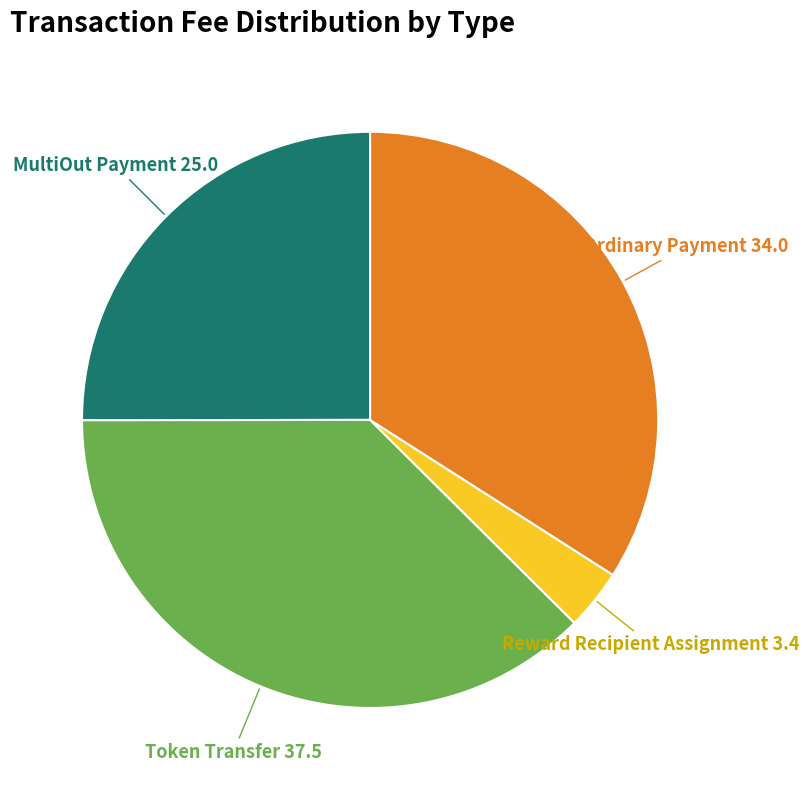

Is there any slice that represents more than half of the pie?

No